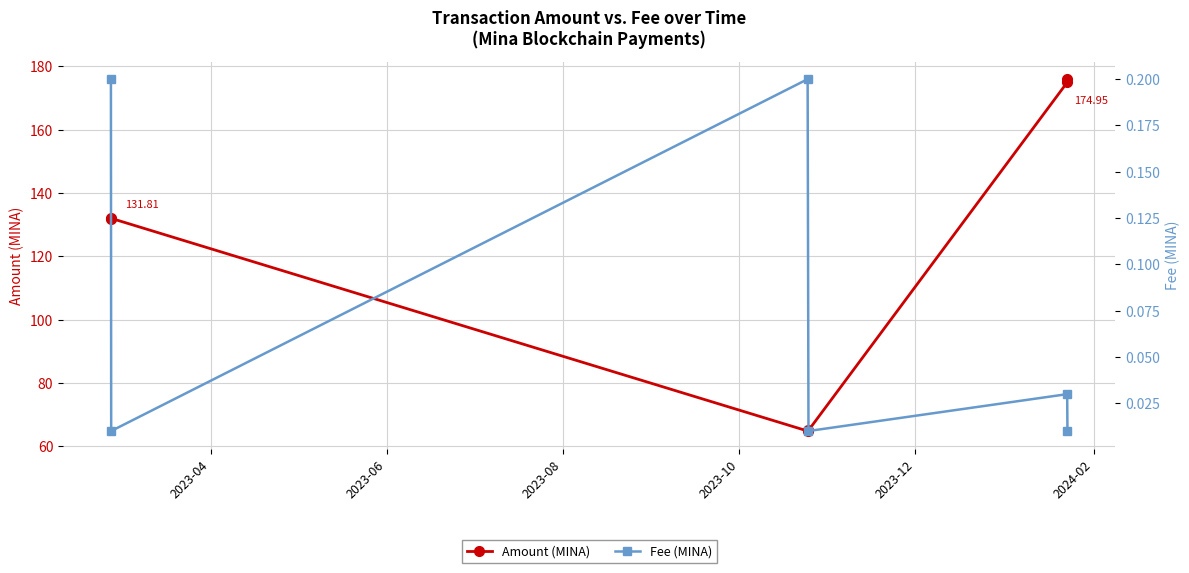

True or false: Amount (MINA) has more than 2 interior local peaks.

False